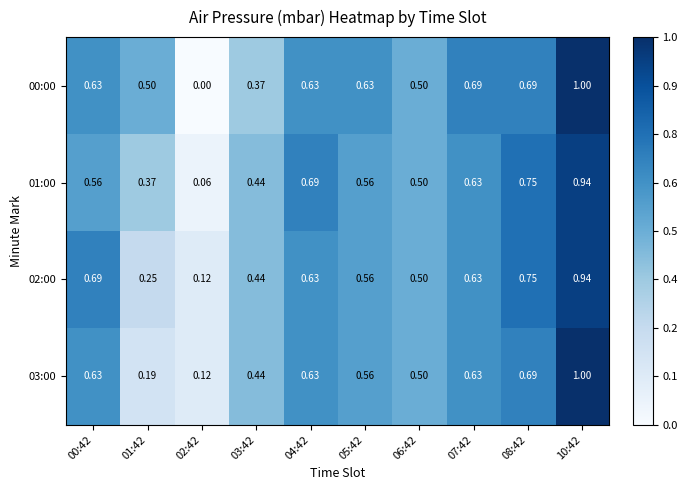

Is the value of 03:00 at 00:42 greater than the value of 01:00 at 06:42?

Yes